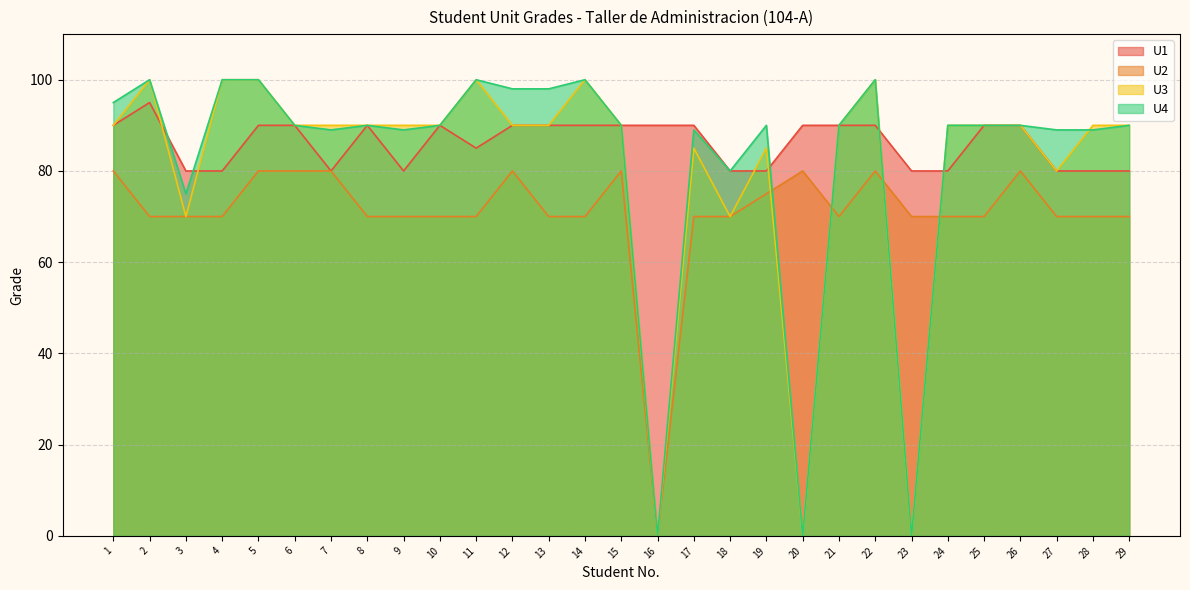

Does the chart display data point markers on the line(s)?

No